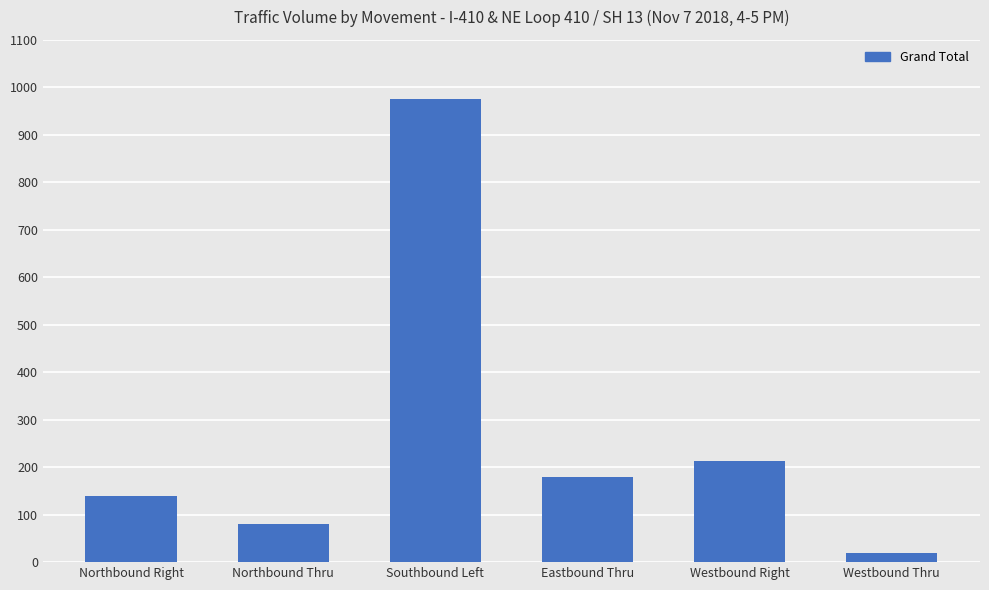

What is the sum of all values?

1607